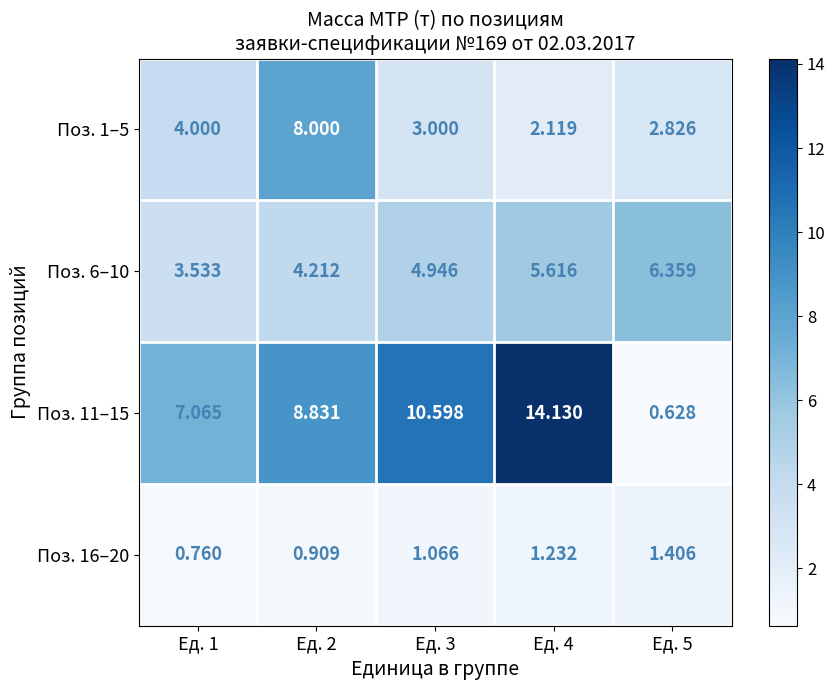

Is the value of Поз. 11–15 at Ед. 5 greater than the value of Поз. 1–5 at Ед. 1?

No